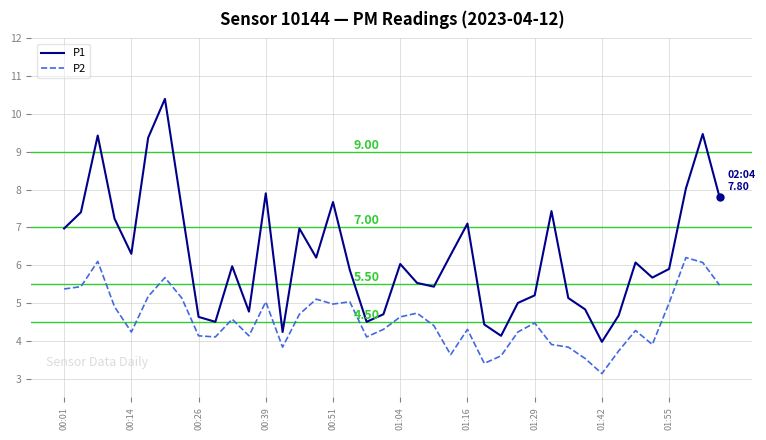

What is the average value of the P2 series?

4.6